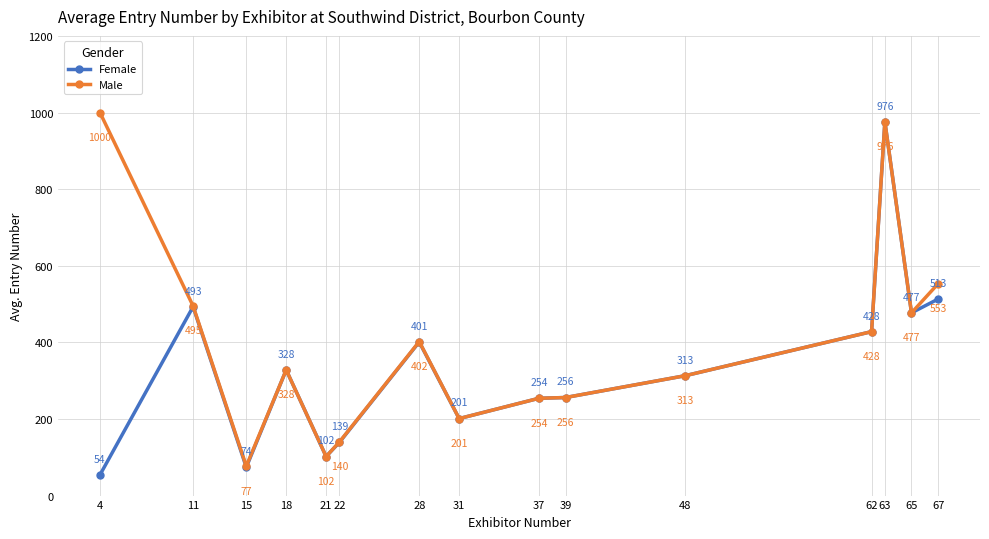

Is the value of Female at 28 greater than the value of Male at 15?

Yes